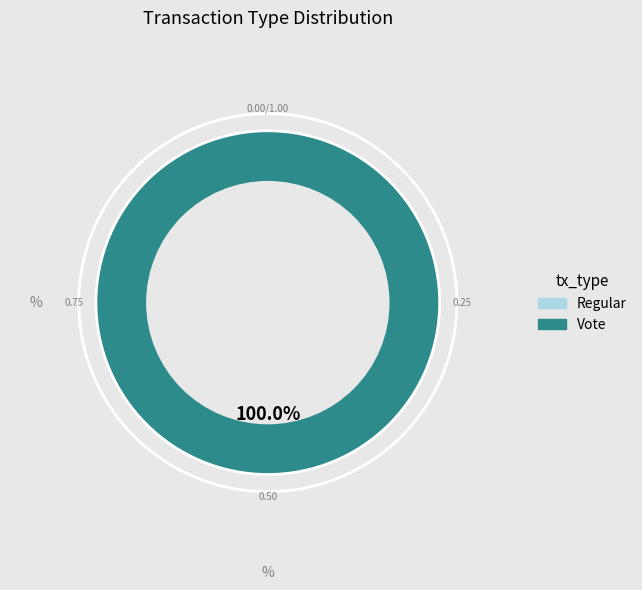

Rank the categories by value from lowest to highest.

Regular, Vote